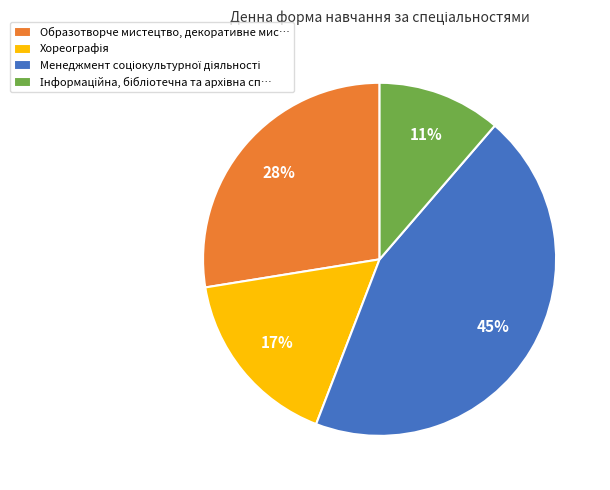

To the nearest percent, what portion does Образотворче мистецтво, декоративне мис… represent?

28%